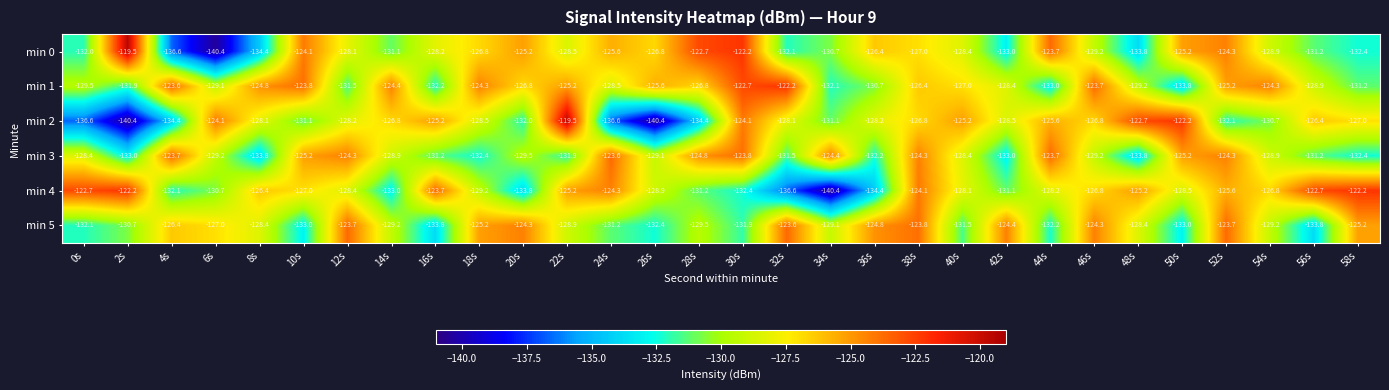

What is the difference between the second highest and second lowest values in the min 2 series?

18.2